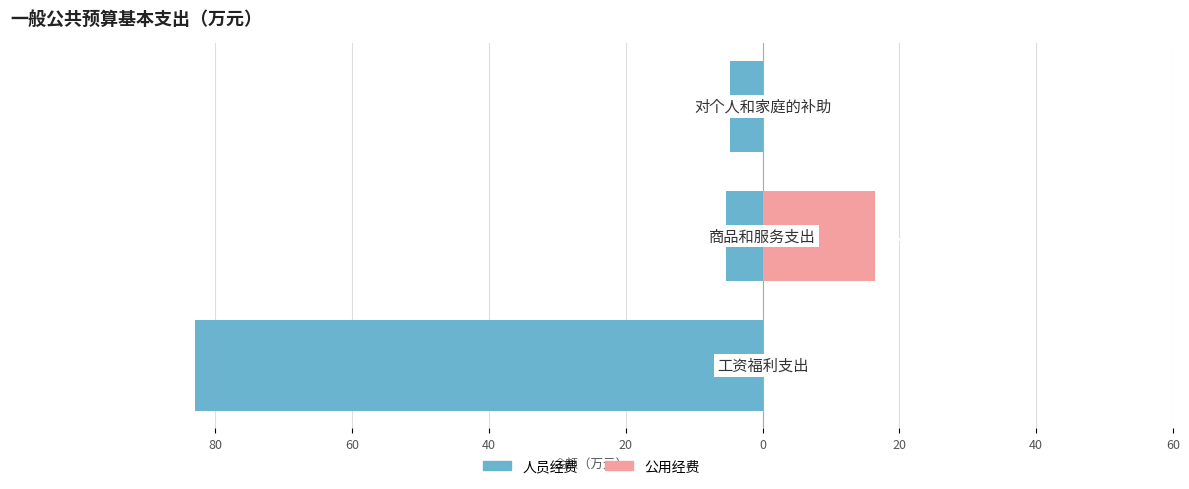

How many values in the 公用经费 series exceed 0?

1